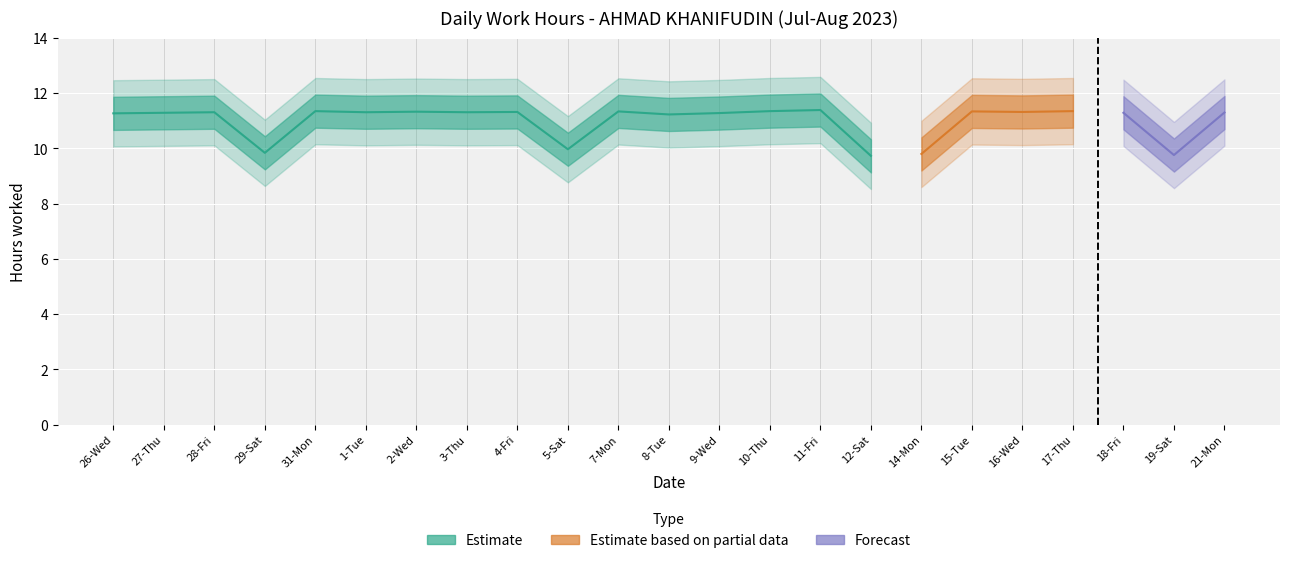

List the labels in order of Low (hours) value, largest first.

11-Fri, 31-Mon, 10-Thu, 17-Thu, 7-Mon, 15-Tue, 2-Wed, 4-Fri, 16-Wed, 28-Fri, 1-Tue, 3-Thu, 21-Mon, 27-Thu, 18-Fri, 9-Wed, 26-Wed, 8-Tue, 5-Sat, 29-Sat, 14-Mon, 19-Sat, 12-Sat